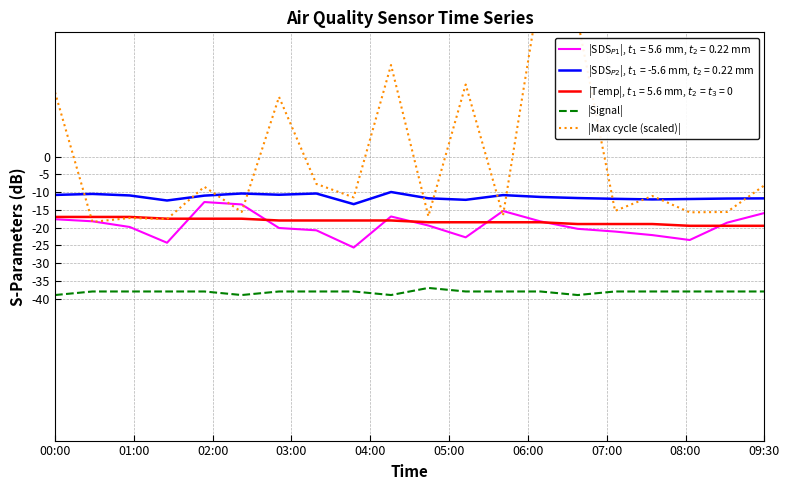

Is the value of |Max cycle (scaled)| at 14 greater than the value of |Signal| at 01:00?

Yes